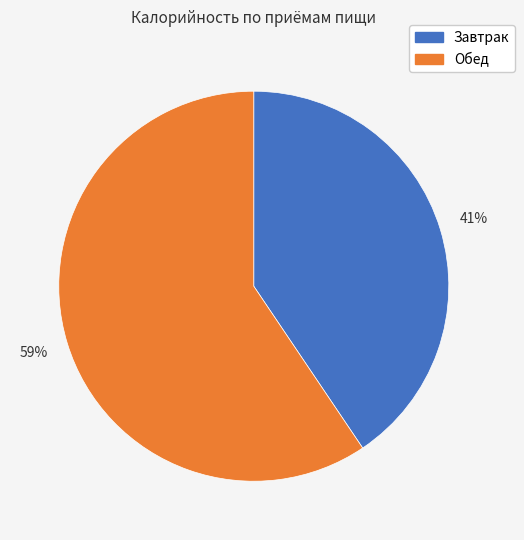

To the nearest percent, what percentage of the pie is Завтрак?

41%